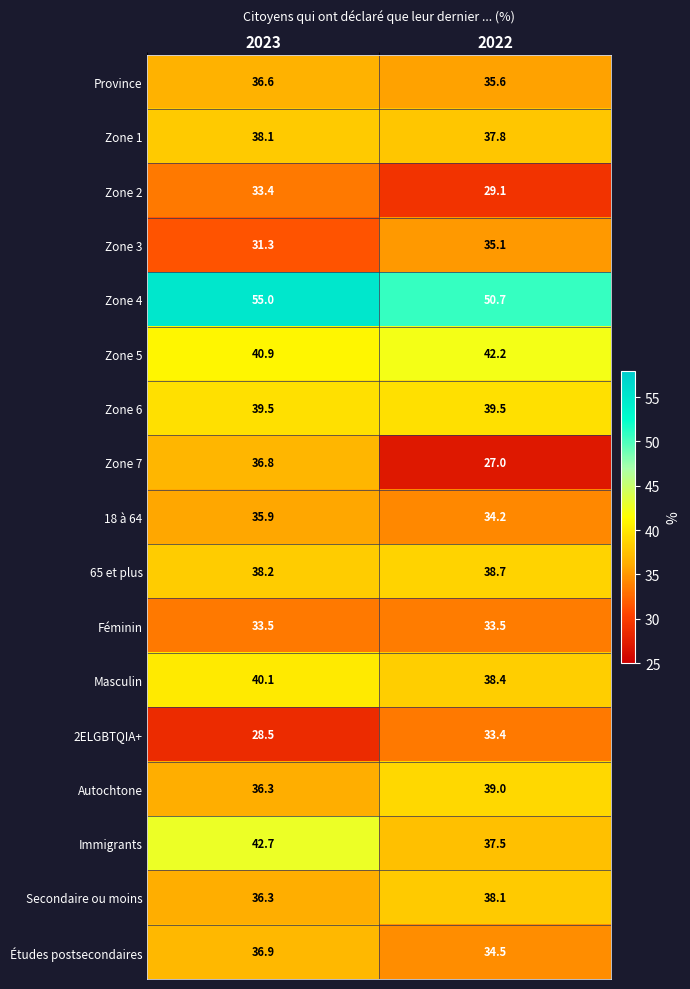

What is the difference between the highest and lowest values at 2022?

23.7